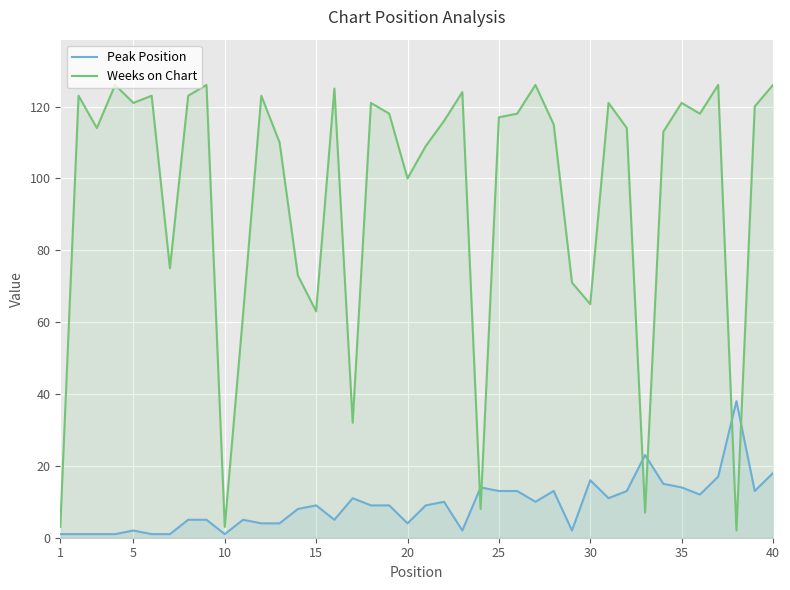

What is the difference between the maximum and minimum values in the Weeks on Chart series?

124